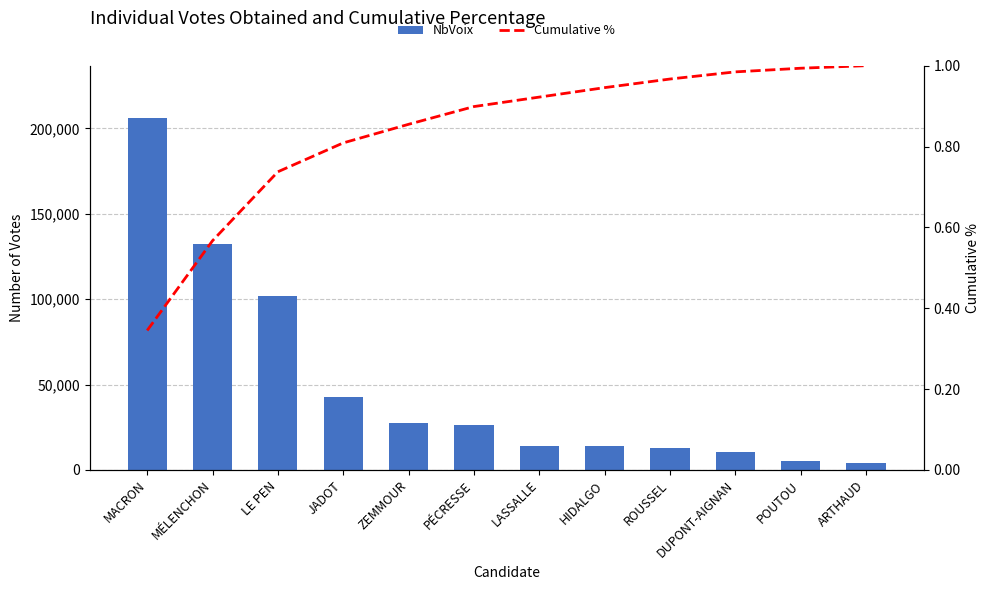

Where is Cumulative % nearest to the value 0?

MACRON